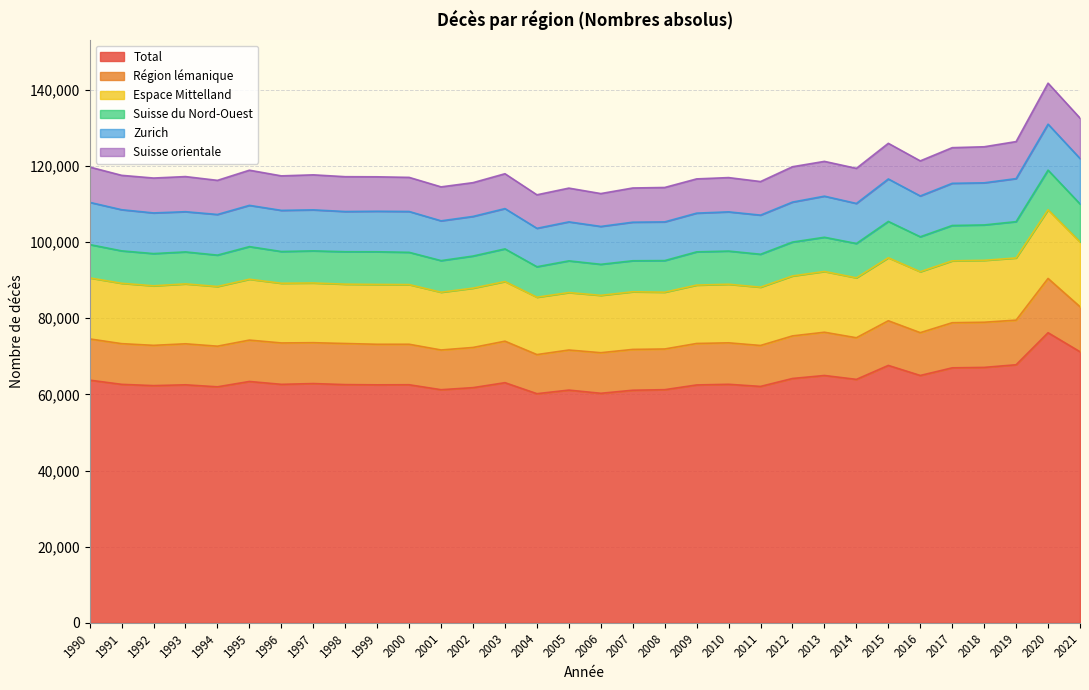

Read the Suisse du Nord-Ouest value at 1996, to the nearest 50.

8350